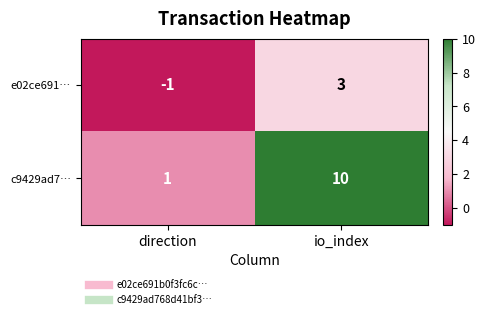

How many series are shown in this chart?

2